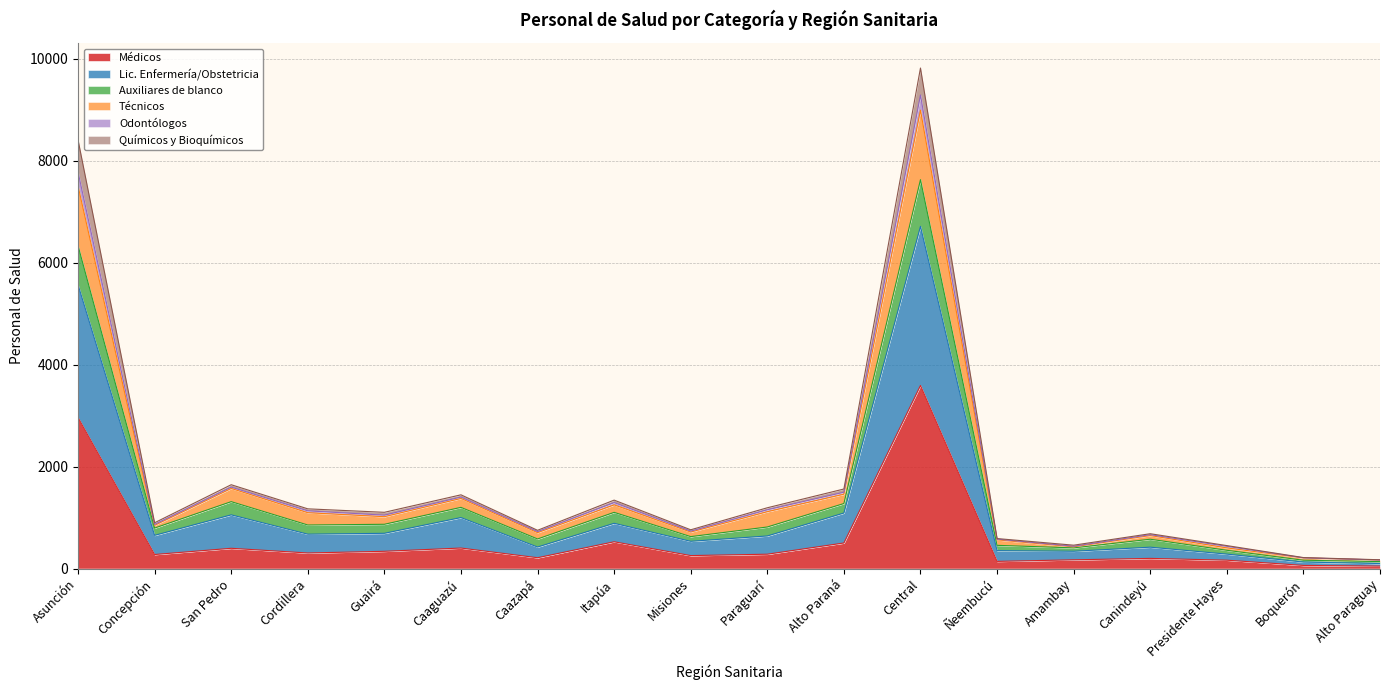

Is it true that Médicos equals 213 at Caazapá?

True